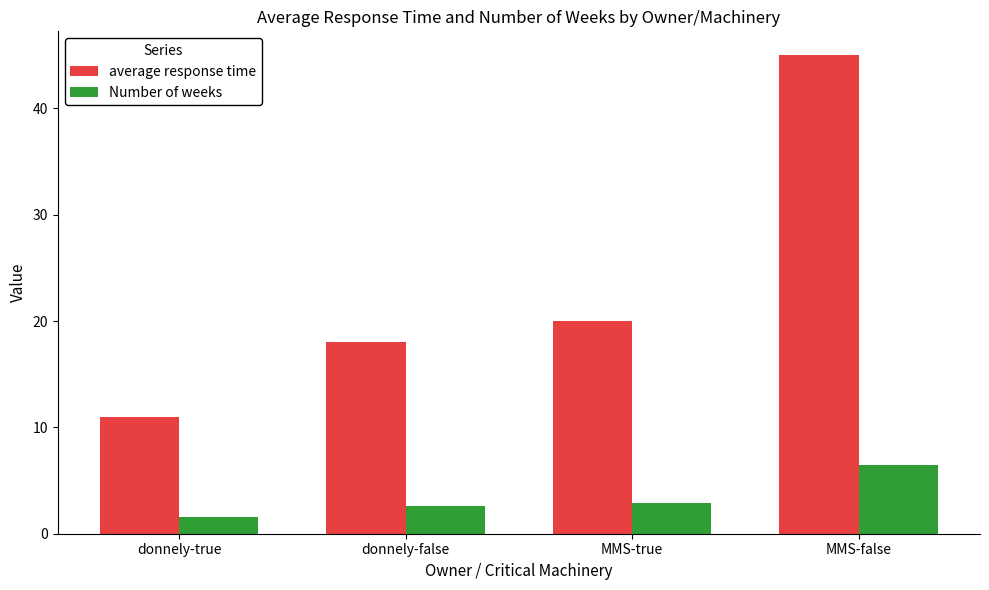

Where is average response time nearest to the value 28?

MMS-true